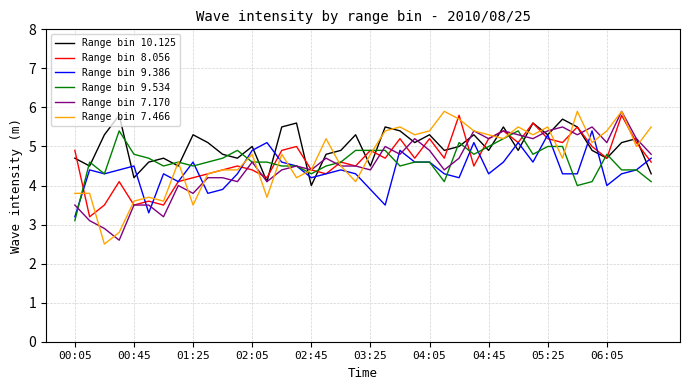

What is the lowest value of the Range bin 10.125 series?

4.0